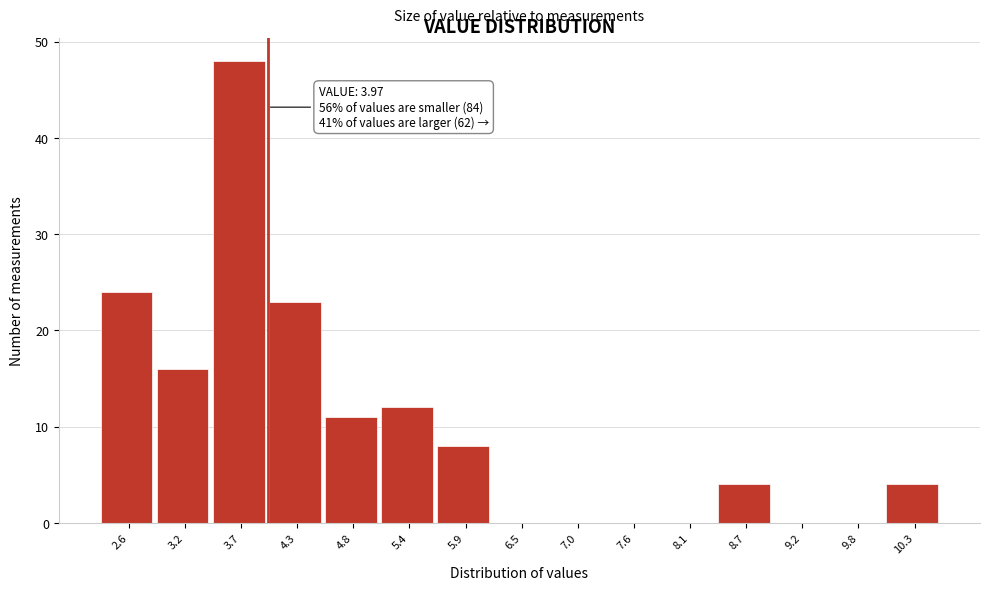

Over which range of the x-axis is the bar tallest?

3.4 to 4.0